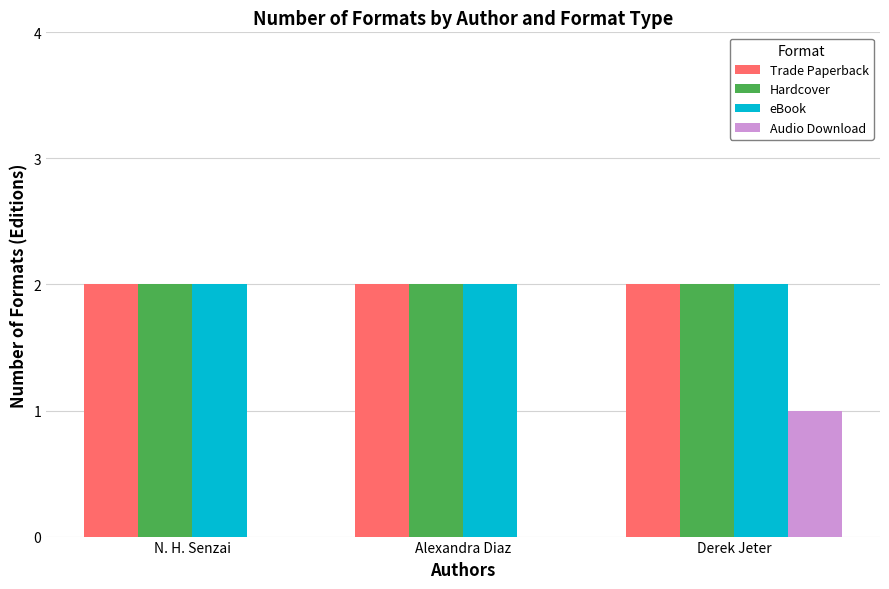

What is the approximate value of Hardcover at Alexandra Diaz?

2